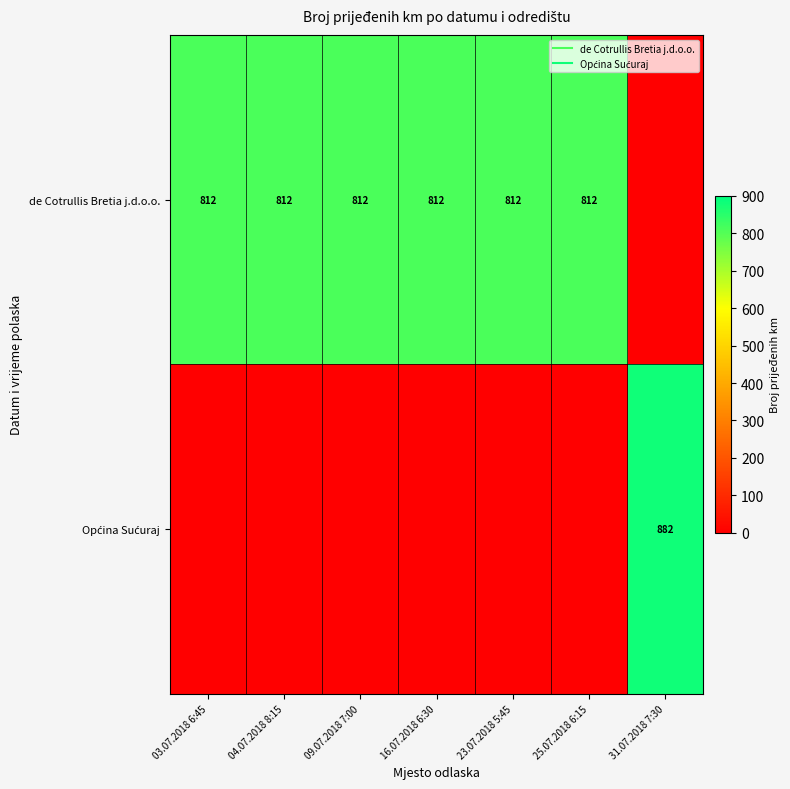

Count the number of data series in this chart.

2